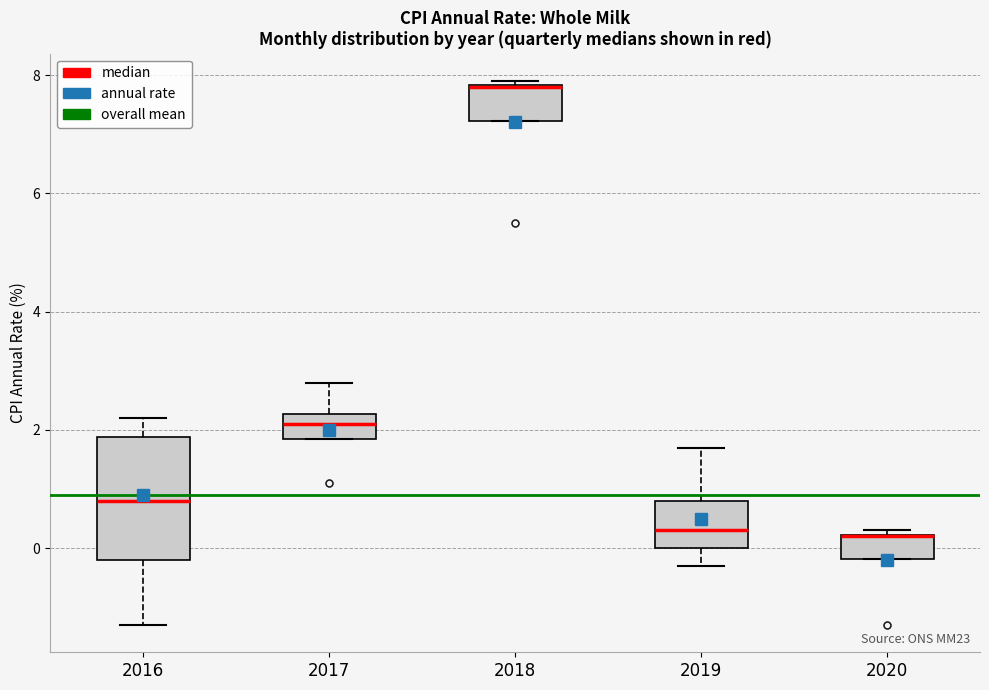

Reading left to right, read every box against the y-axis: the position of its median line, the range the box covers, and the ends of its whiskers. The values are not printed on the chart, so give them approximately, as read against the axis.

2016: median 0.8, box -0.2 to 1.8, whiskers -1.2 to 2.2
2017: median 2.2 (inside the box), box 1.8 to 2.2, whiskers 1.8 to 2.8
2018: median 7.8 (drawn on the box's upper edge), box 7.2 to 7.8, whiskers 7.2 to 8.0
2019: median 0.4, box 0.0 to 0.8, whiskers -0.2 to 1.8
2020: median 0.2 (drawn on the box's upper edge), box -0.2 to 0.2, whiskers -0.2 to 0.4